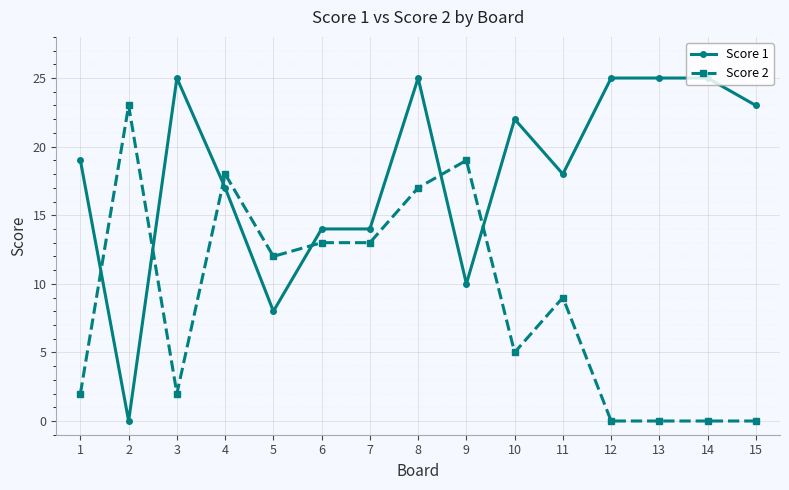

Is it true that Score 1 equals 38 at 8?

False